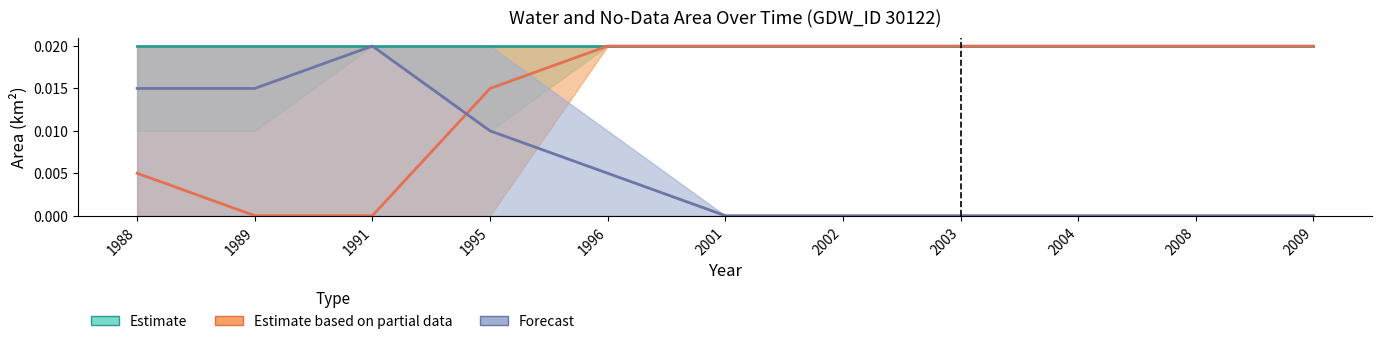

True or false: Estimate has a value of 0.0 at 2004.

False